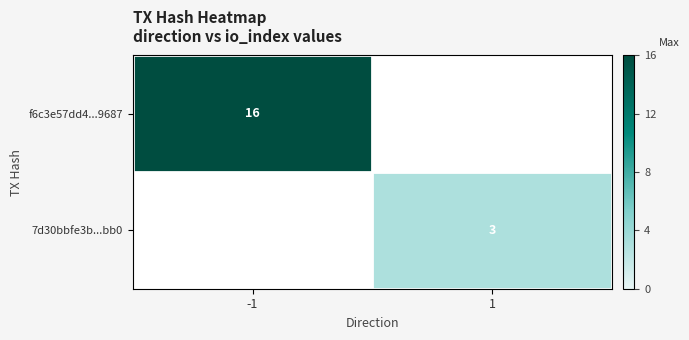

Which label corresponds to the largest value in the chart?

-1